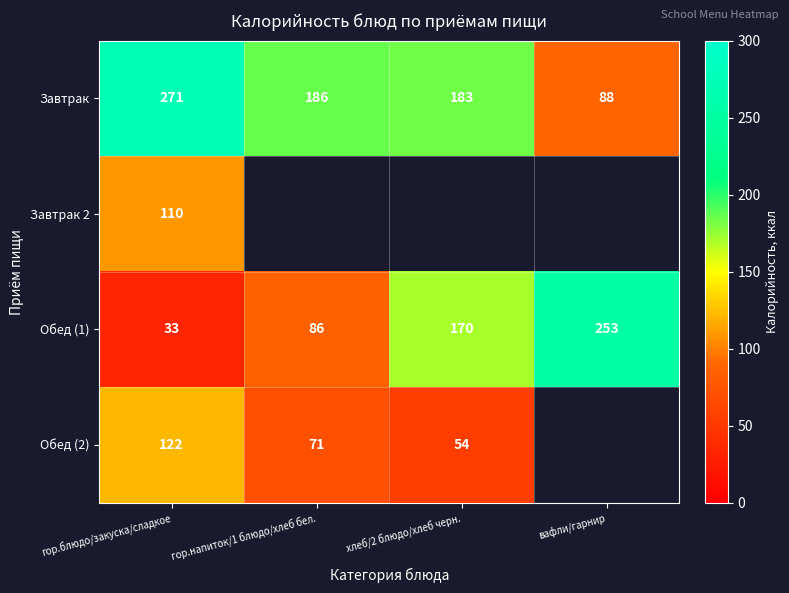

Rank the categories by Завтрак value from lowest to highest.

вафли/гарнир, хлеб/2 блюдо/хлеб черн., гор.напиток/1 блюдо/хлеб бел., гор.блюдо/закуска/сладкое